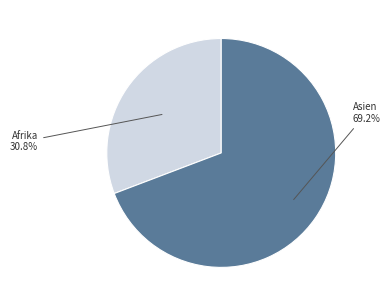

To the nearest percent, what is the difference between the largest and smallest slice percentages?

38%